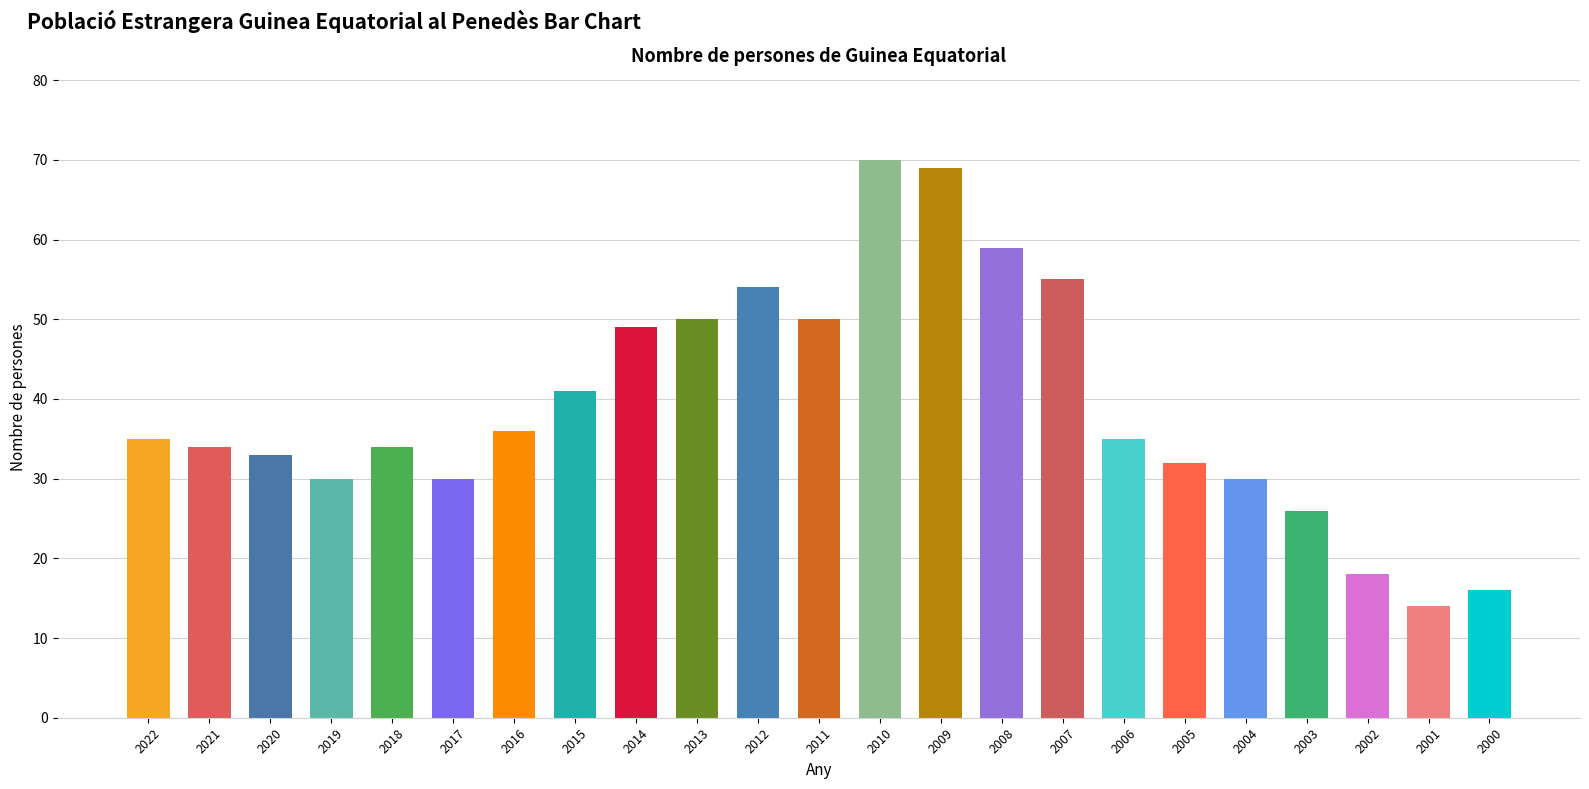

Reading left to right, what are all the values shown in this chart?

2022=35	2021=34	2020=33	2019=30	2018=34	2017=30	2016=36	2015=41	2014=49	2013=50	2012=54	2011=50	2010=70	2009=69	2008=59	2007=55	2006=35	2005=32	2004=30	2003=26	2002=18	2001=14	2000=16